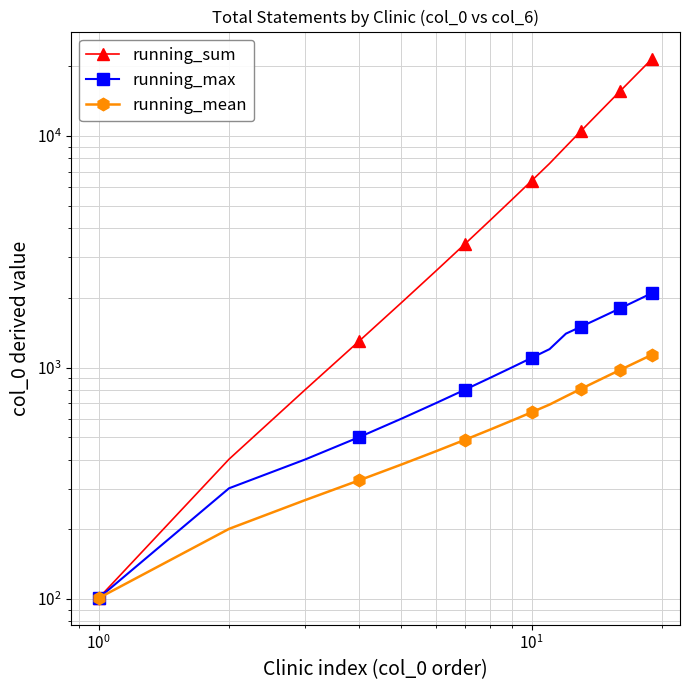

What is the highest value of the running_mean series?

1137.8